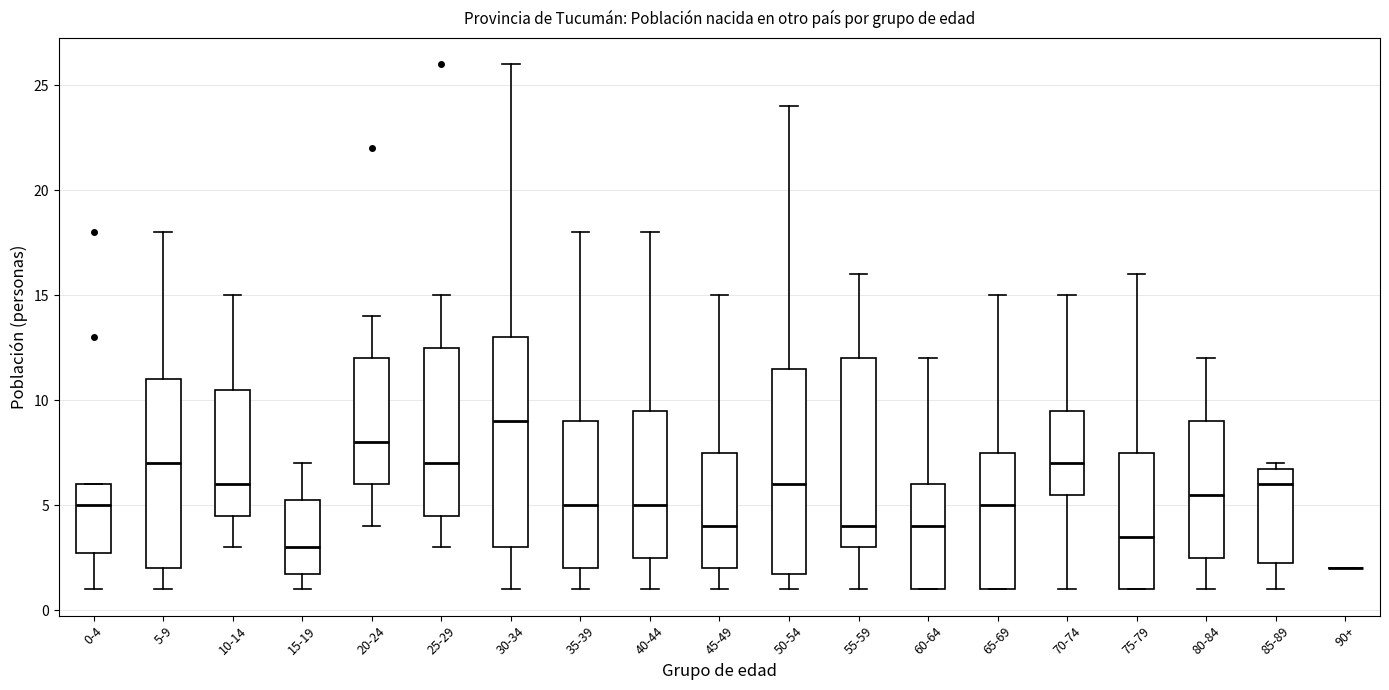

Reading left to right, read every box against the y-axis: the position of its median line, the range the box covers, and the ends of its whiskers. The values are not printed on the chart, so give them approximately, as read against the axis.

0-4: median 5.0, box 3.0 to 6.0, whiskers 1.0 to 6.0
5-9: median 7.0, box 2.0 to 11.0, whiskers 1.0 to 18.0
10-14: median 6.0, box 4.5 to 10.5, whiskers 3.0 to 15.0
15-19: median 3.0, box 2.0 to 5.5, whiskers 1.0 to 7.0
20-24: median 8.0, box 6.0 to 12.0, whiskers 4.0 to 14.0
25-29: median 7.0, box 4.5 to 12.5, whiskers 3.0 to 15.0
30-34: median 9.0, box 3.0 to 13.0, whiskers 1.0 to 26.0
35-39: median 5.0, box 2.0 to 9.0, whiskers 1.0 to 18.0
40-44: median 5.0, box 2.5 to 9.5, whiskers 1.0 to 18.0
45-49: median 4.0, box 2.0 to 7.5, whiskers 1.0 to 15.0
50-54: median 6.0, box 2.0 to 11.5, whiskers 1.0 to 24.0
55-59: median 4.0, box 3.0 to 12.0, whiskers 1.0 to 16.0
60-64: median 4.0, box 1.0 to 6.0, whiskers 1.0 to 12.0
65-69: median 5.0, box 1.0 to 7.5, whiskers 1.0 to 15.0
70-74: median 7.0, box 5.5 to 9.5, whiskers 1.0 to 15.0
75-79: median 3.5, box 1.0 to 7.5, whiskers 1.0 to 16.0
80-84: median 5.5, box 2.5 to 9.0, whiskers 1.0 to 12.0
85-89: median 6.0, box 2.5 to 7.0, whiskers 1.0 to 7.0 (just above the box's upper edge)
90+: box collapsed to a line at 2.0, whiskers 2.0 to 2.0